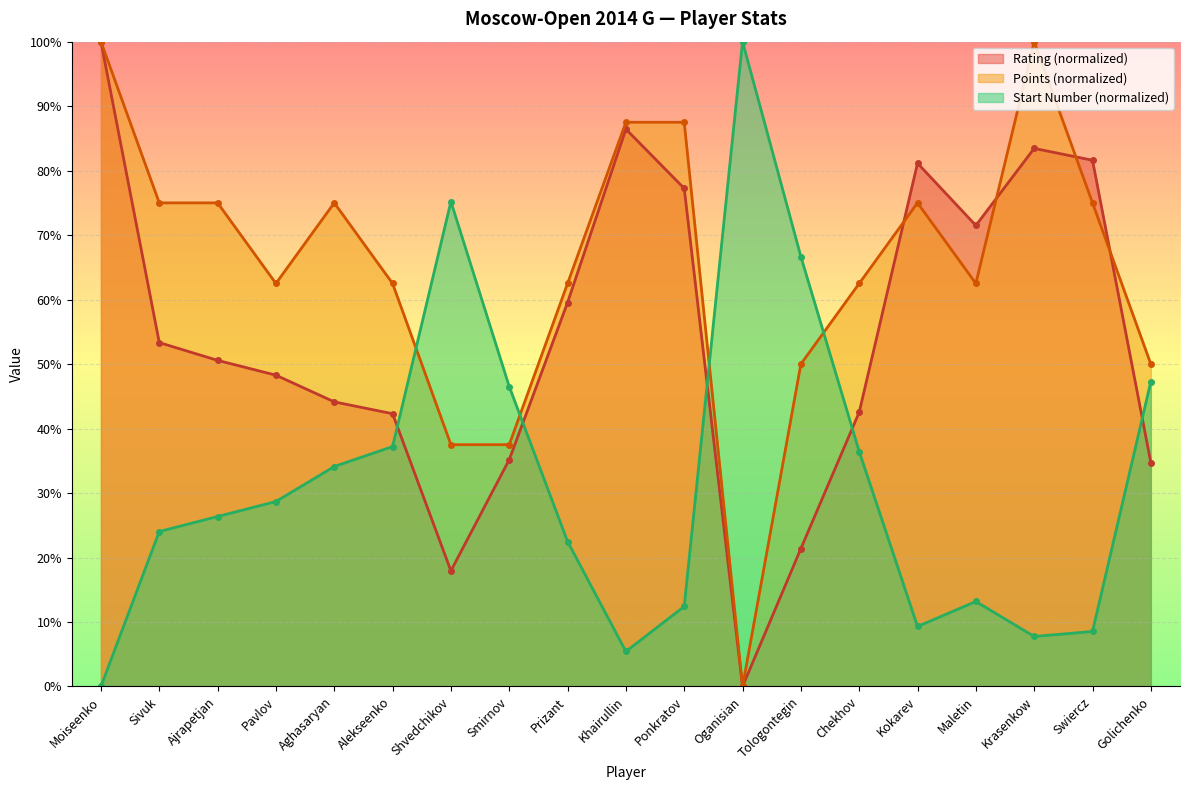

What is the label of the 9th point from the right?

Ponkratov